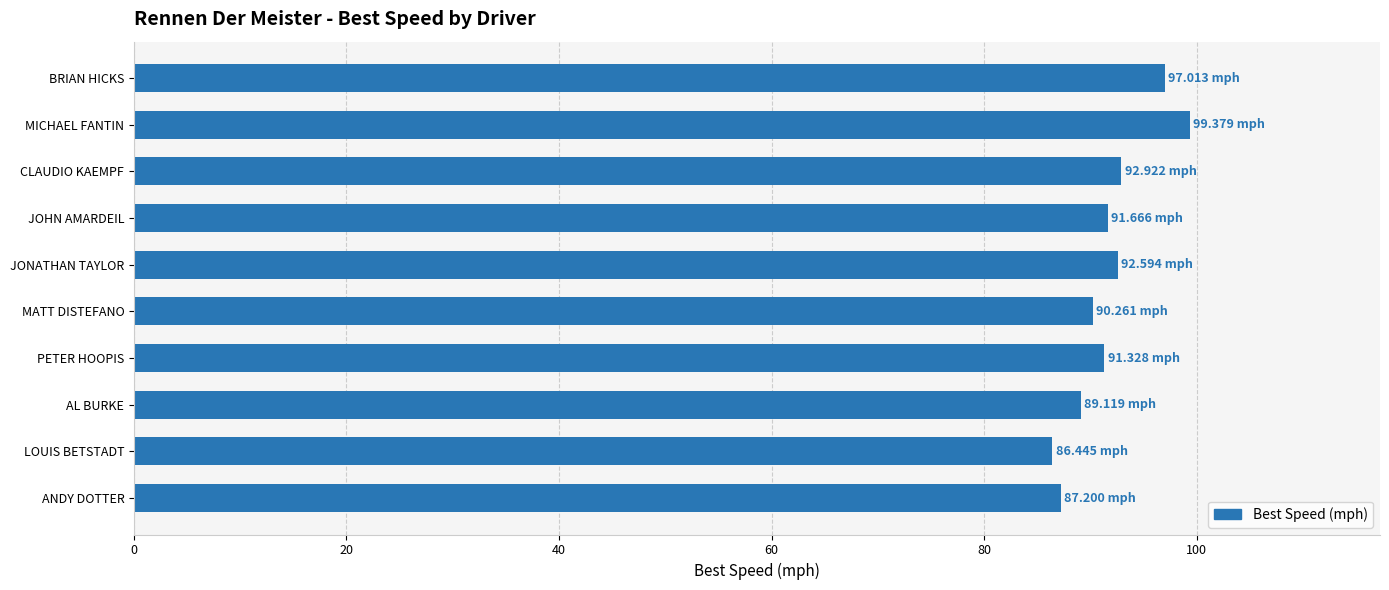

Which label corresponds to the largest value in the chart?

MICHAEL FANTIN